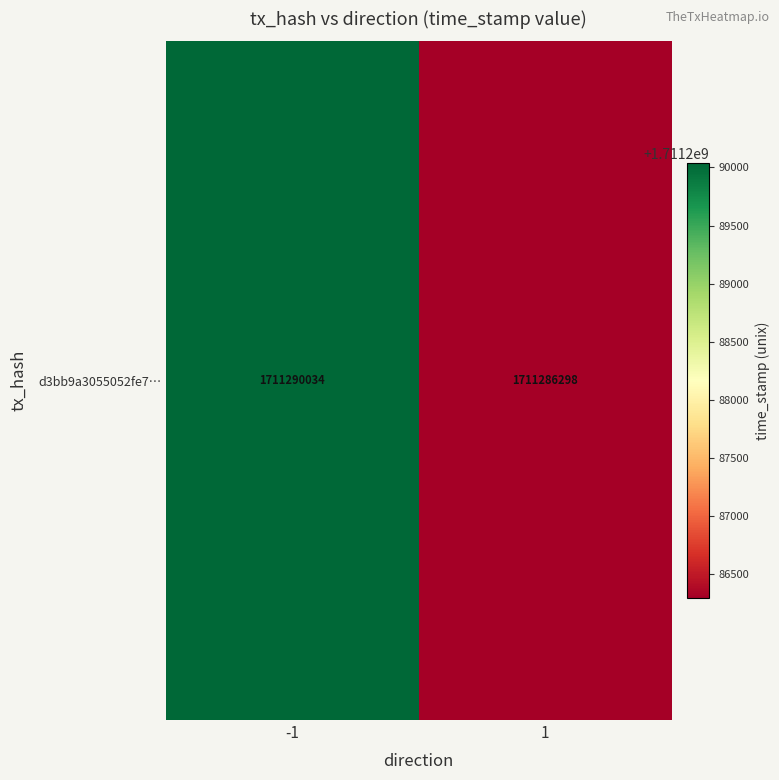

Is it true that the value at 1 is 1711286298?

True